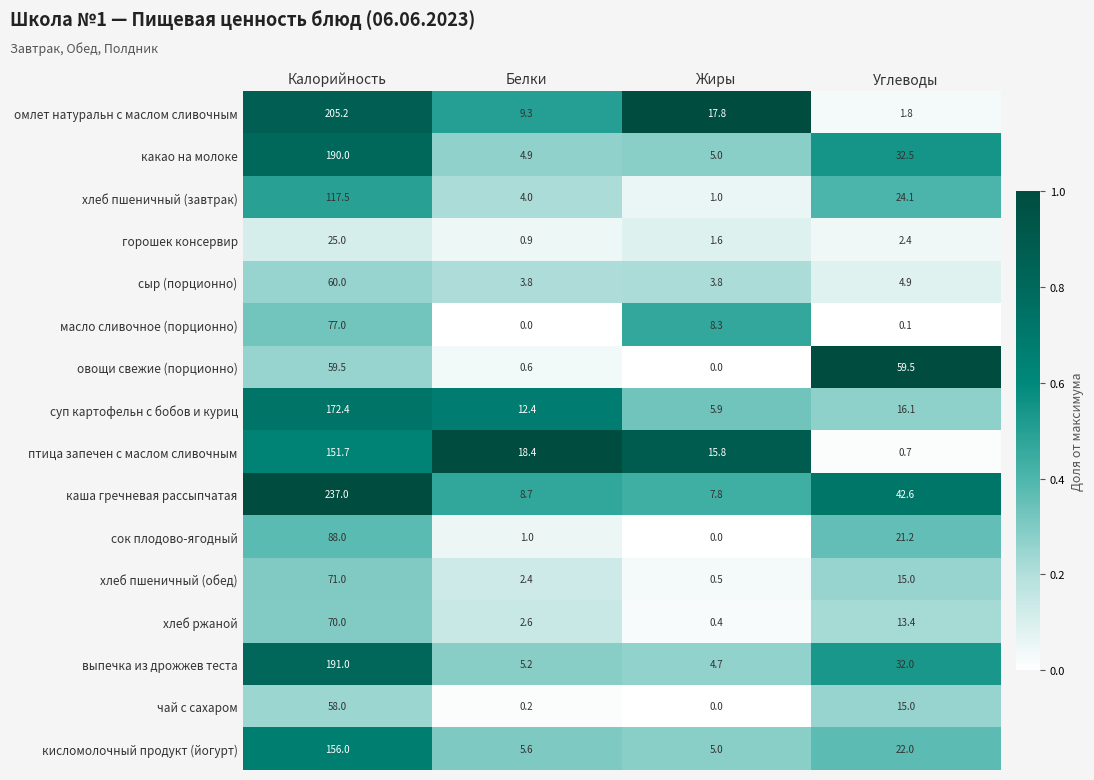

Which series has the widest spread of values?

каша гречневая рассыпчатая